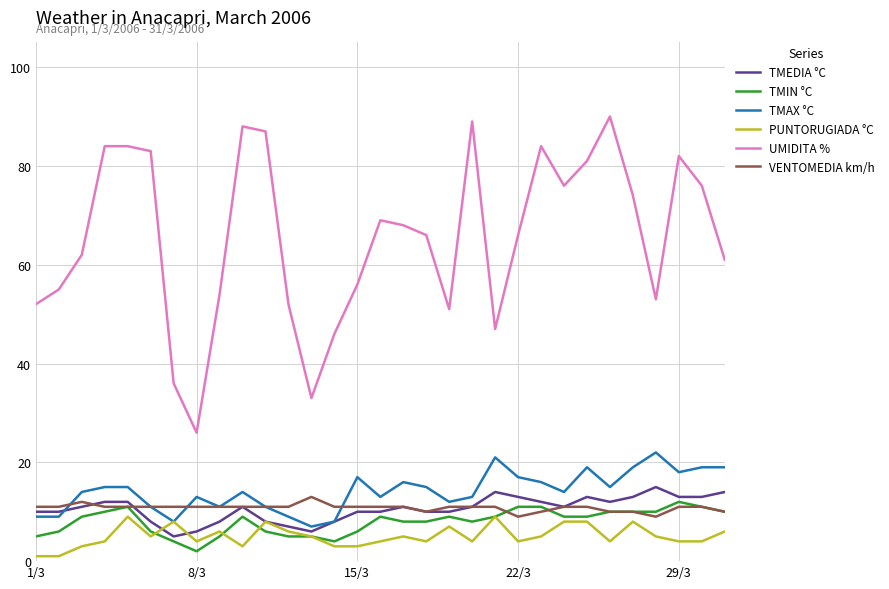

Which series has the largest total across all categories?

UMIDITA %